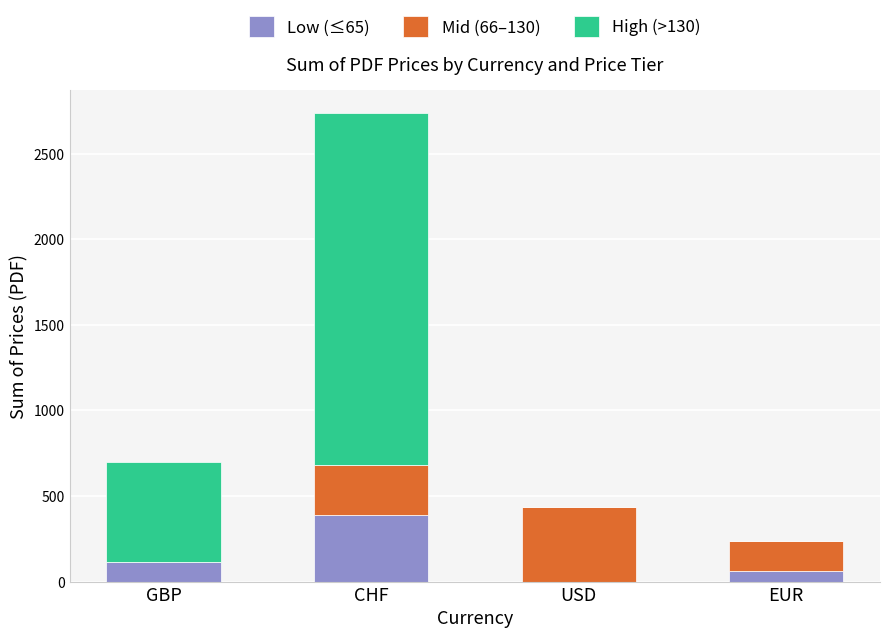

What is the total value across all series at GBP?

699.0